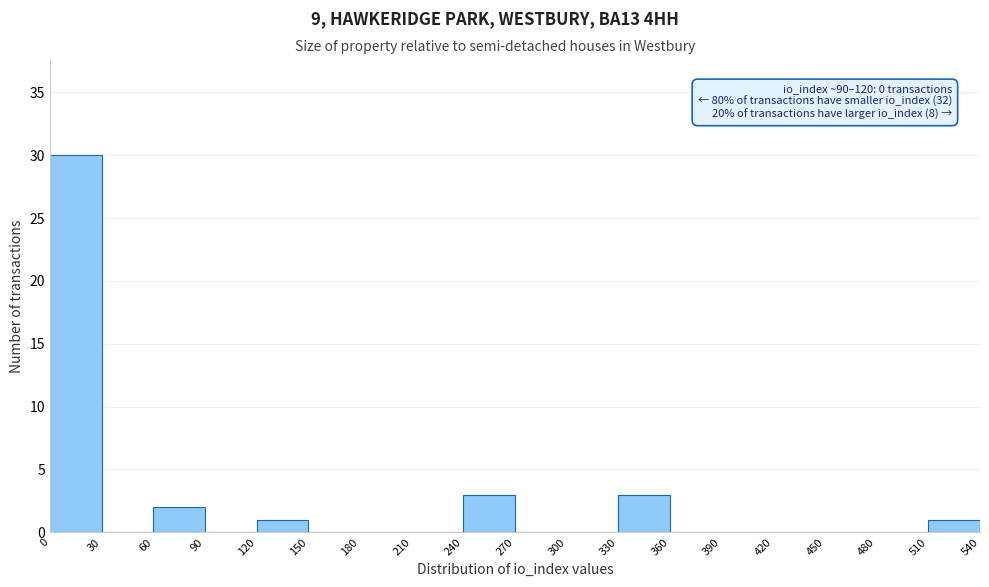

Over which range of the x-axis is the bar tallest?

0 to 30